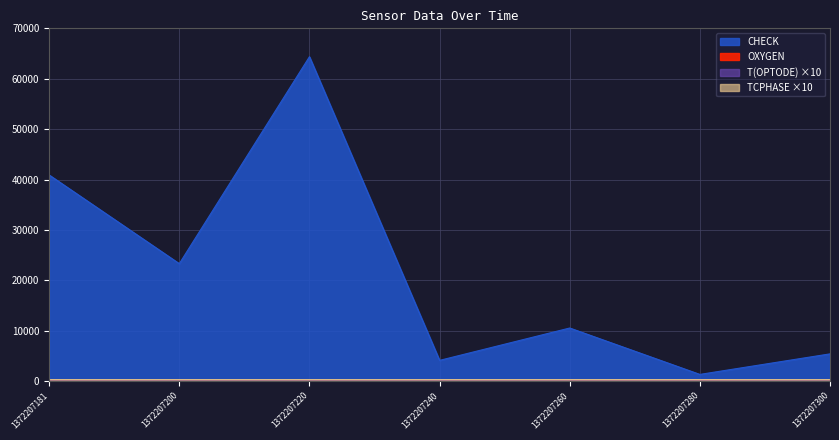

In OXYGEN, how many points are higher than both neighbors (excluding endpoints)?

1